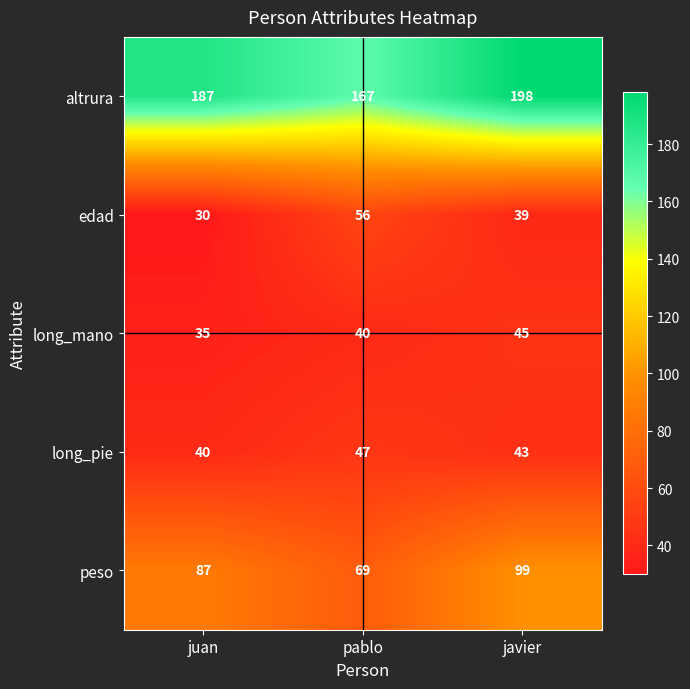

What is the spread (max minus min) of values at juan?

157